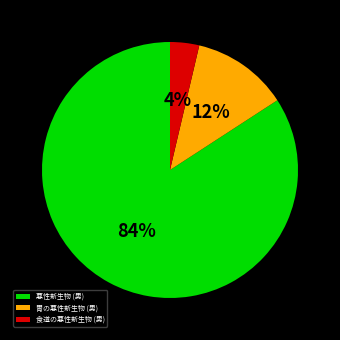

What is the largest slice in the pie chart?

悪性新生物 (男)